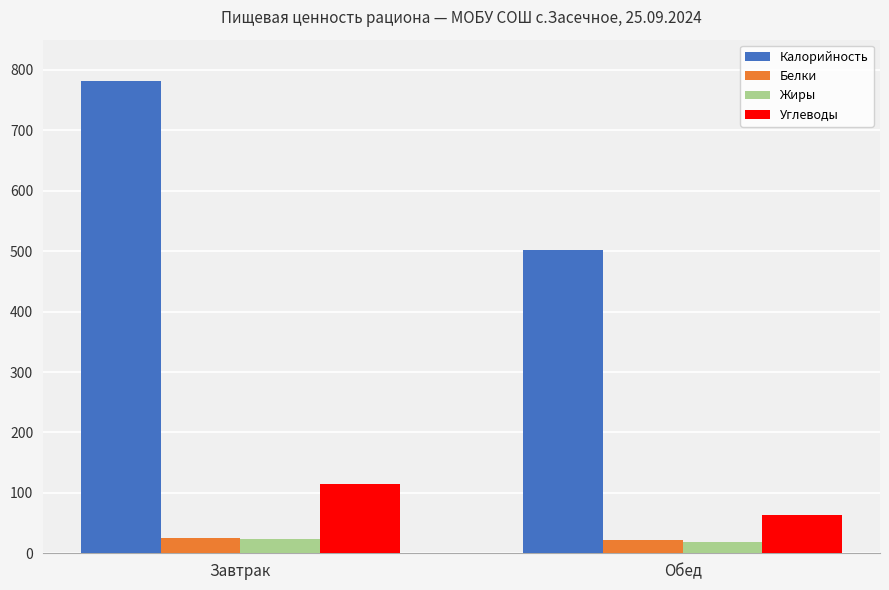

What is the sum of all Углеводы values?

178.1